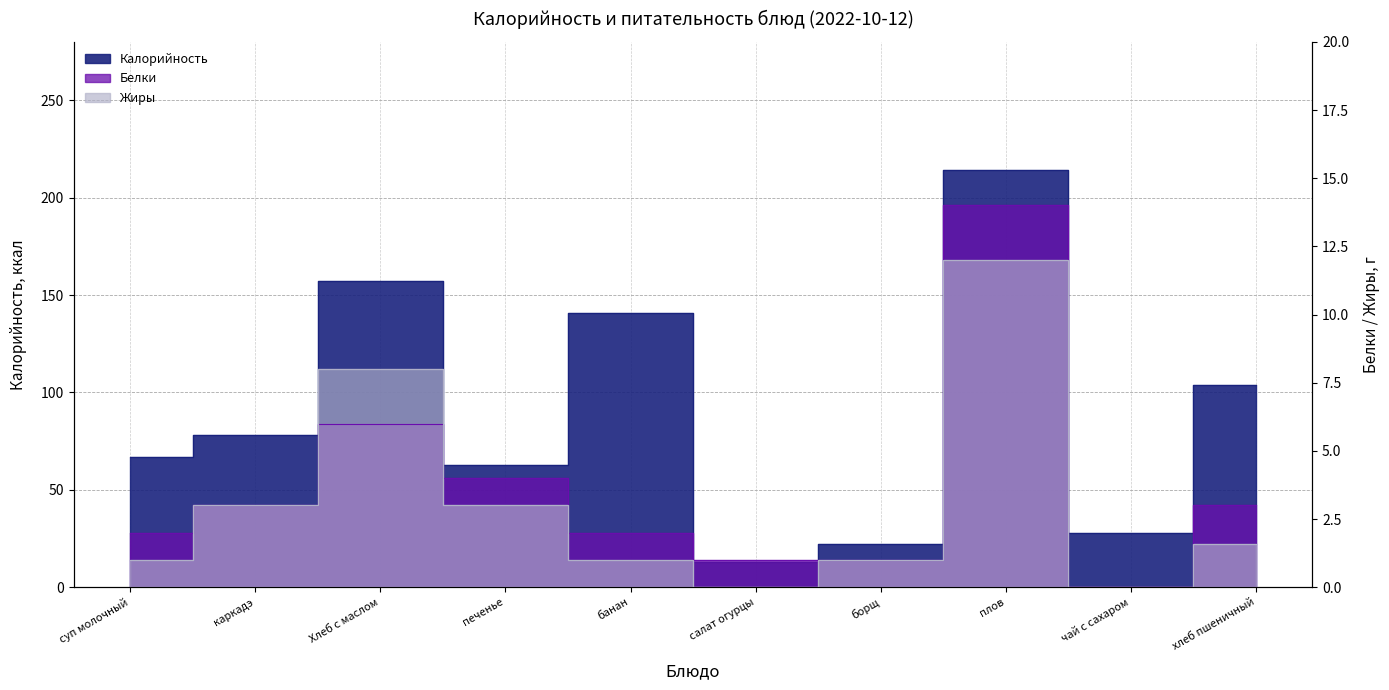

The Жиры series shows 0.0 at салат огурцы. True or false?

True